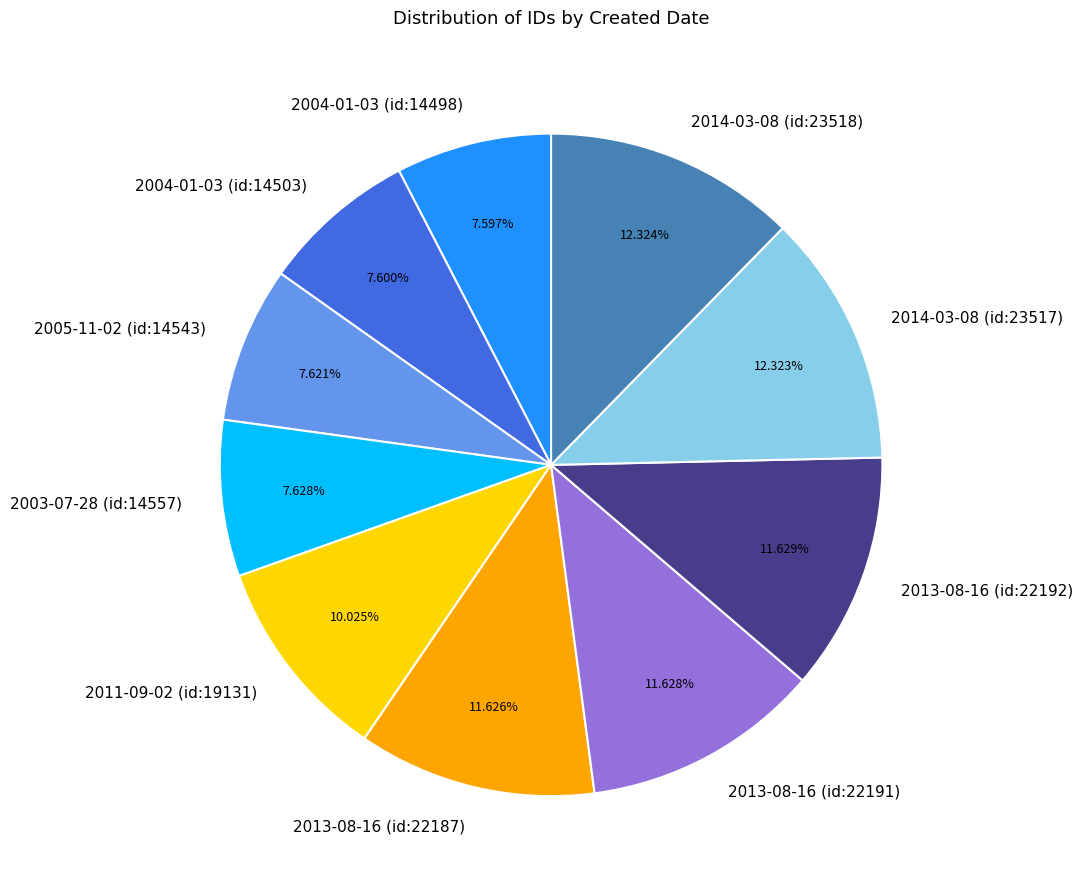

Approximately how many times larger is the value at 2004-01-03 (id:14503) compared to 2014-03-08 (id:23518)?

0.6